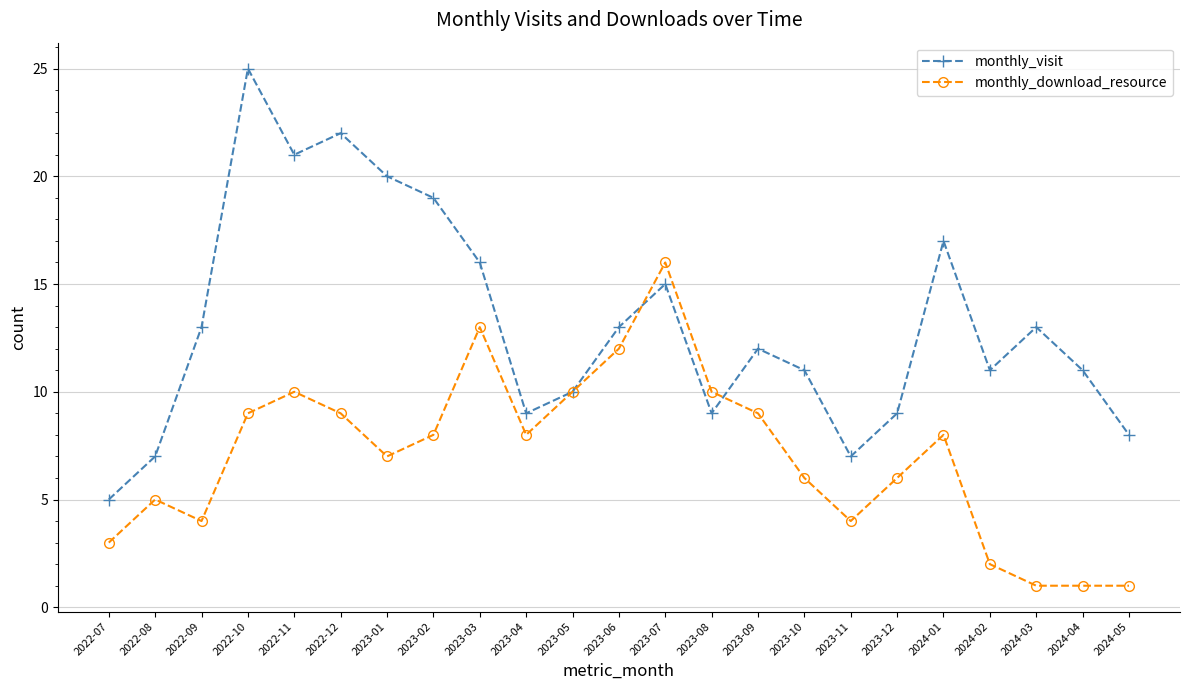

What is the total value across all series at 2022-08?

12